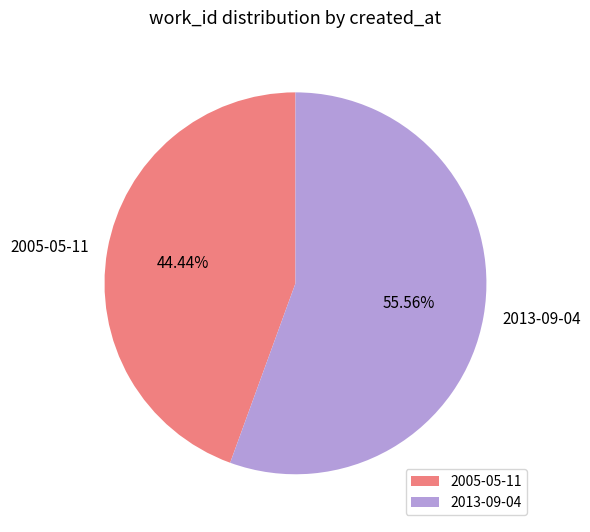

Which category has the biggest portion of the pie?

2013-09-04